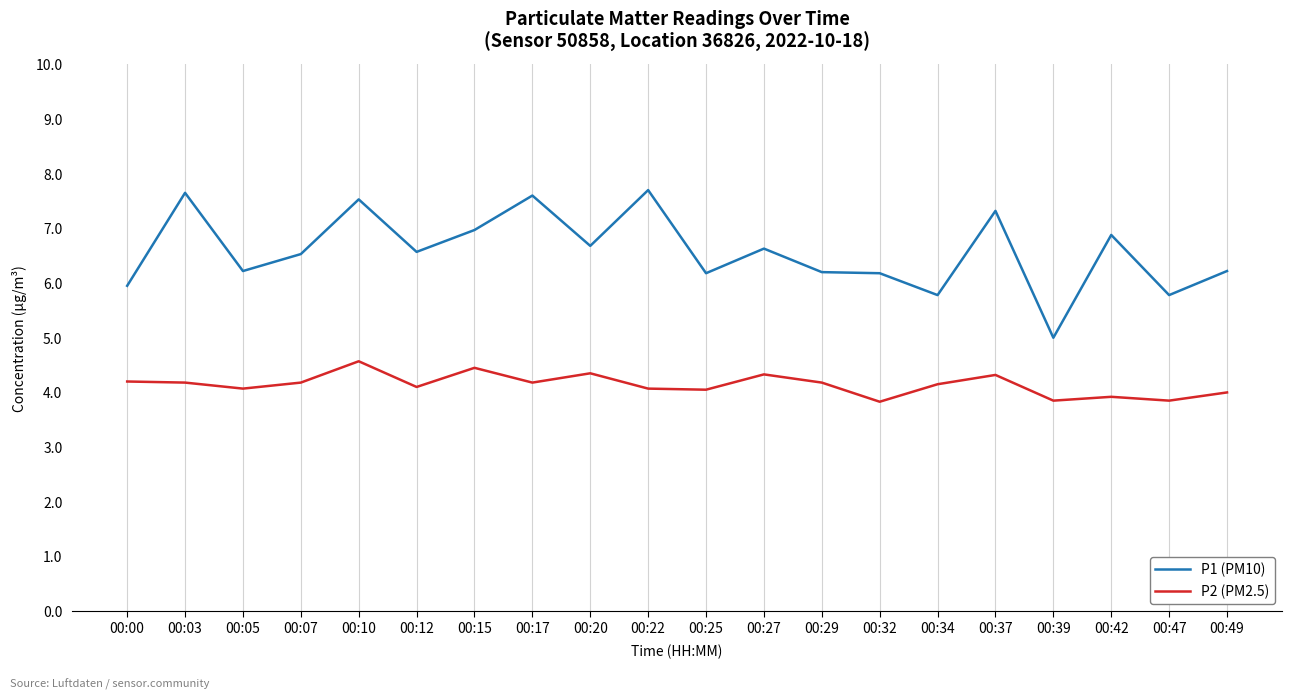

Which series has the largest total across all categories?

P1 (PM10)